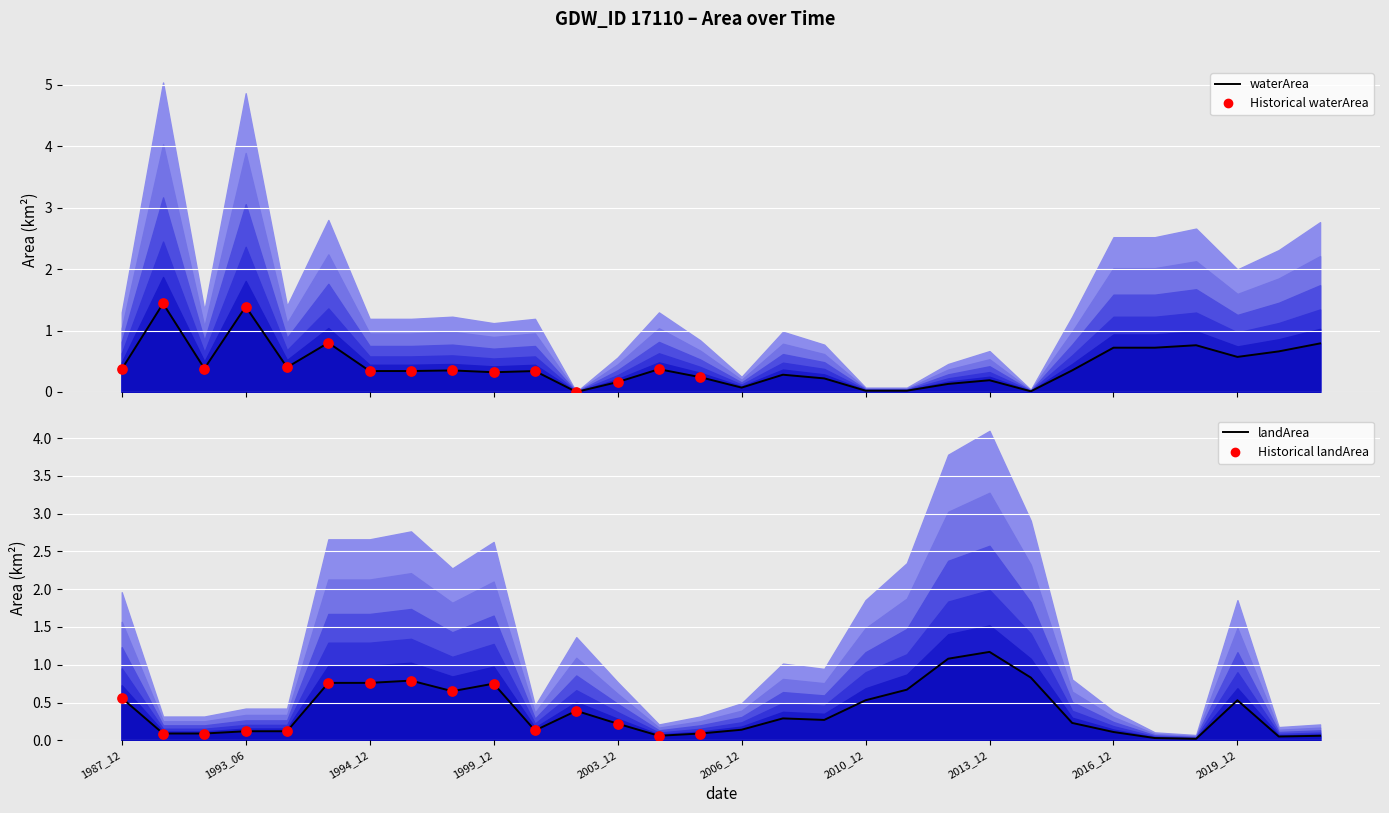

Which series contains the highest Y value?

waterArea